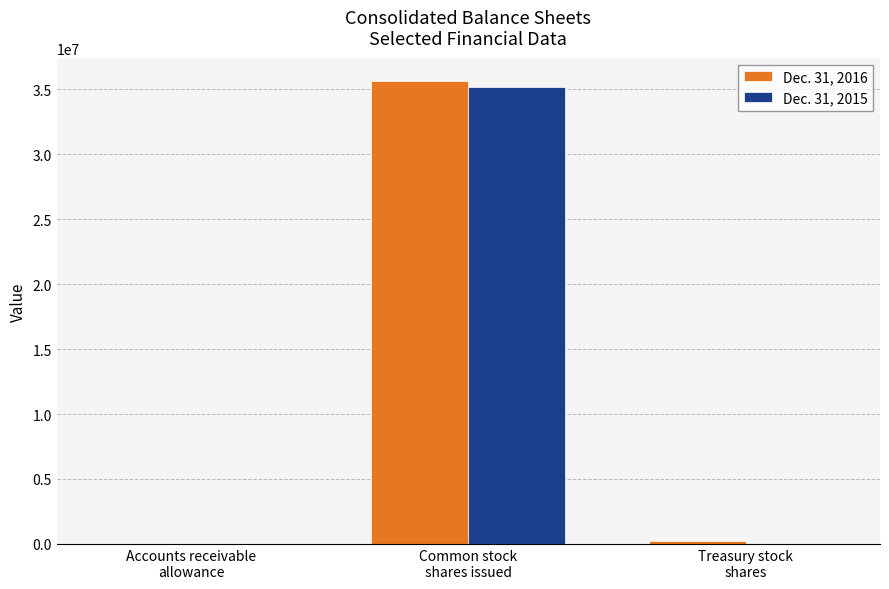

What is the greatest value displayed?

35641113